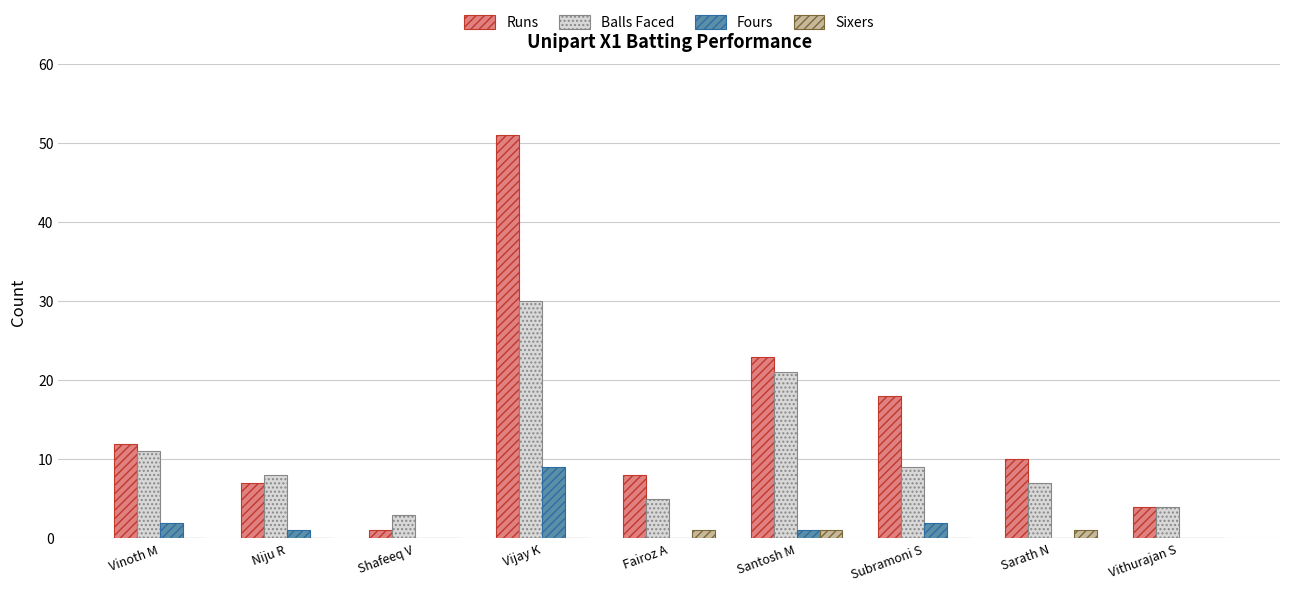

At which category is the sum across all series the highest?

Vijay K